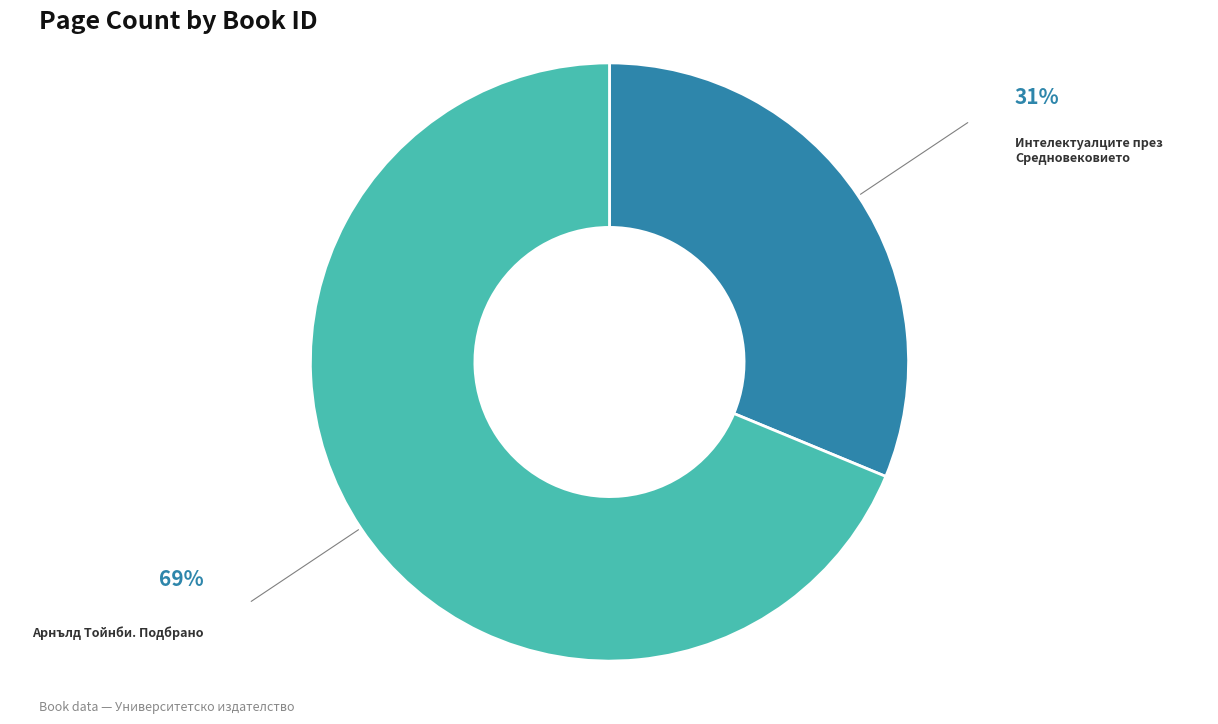

Count the number of slices in the pie.

2